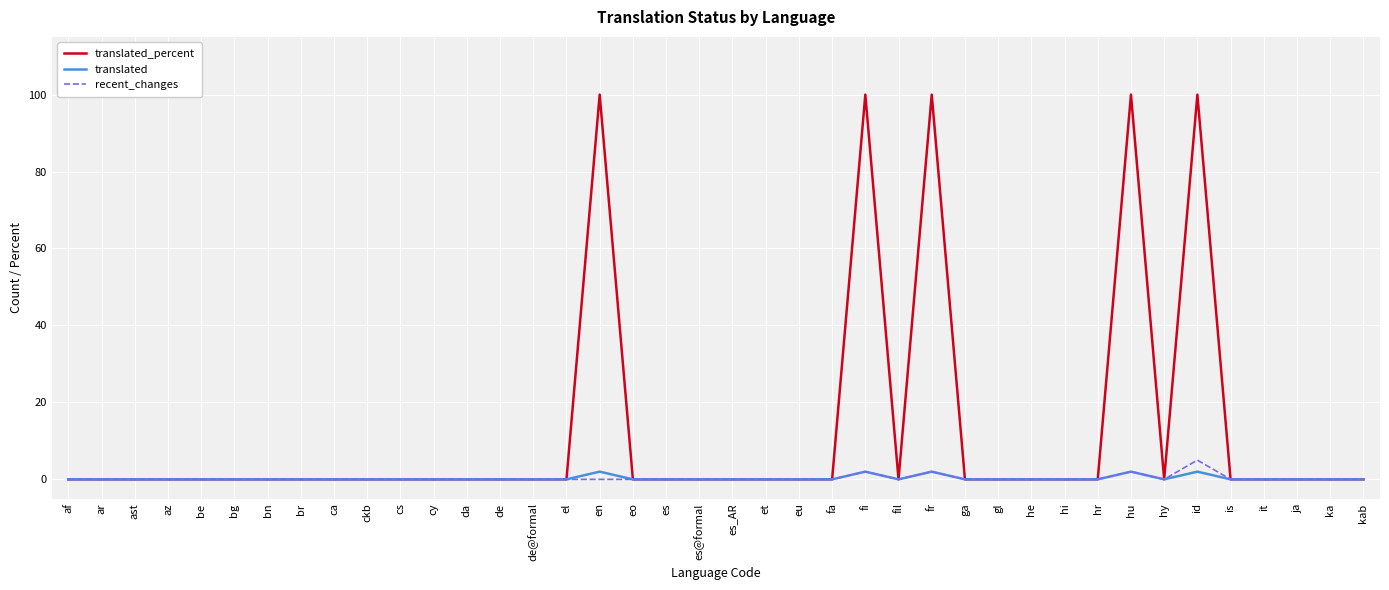

True or false: recent_changes has a value of 0 at de@formal.

True